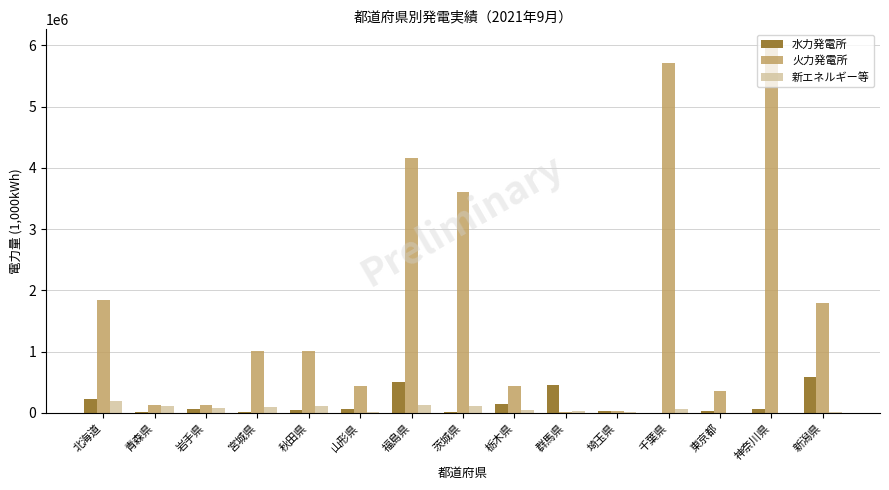

How many groups of bars are there?

15